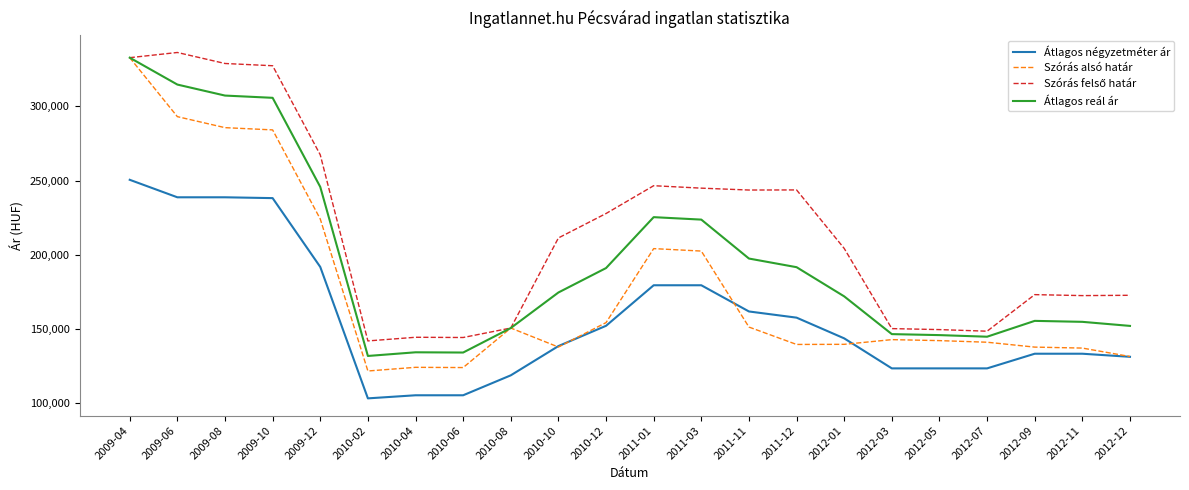

Is it true that Szórás alsó határ equals 222335 at 2012-12?

False